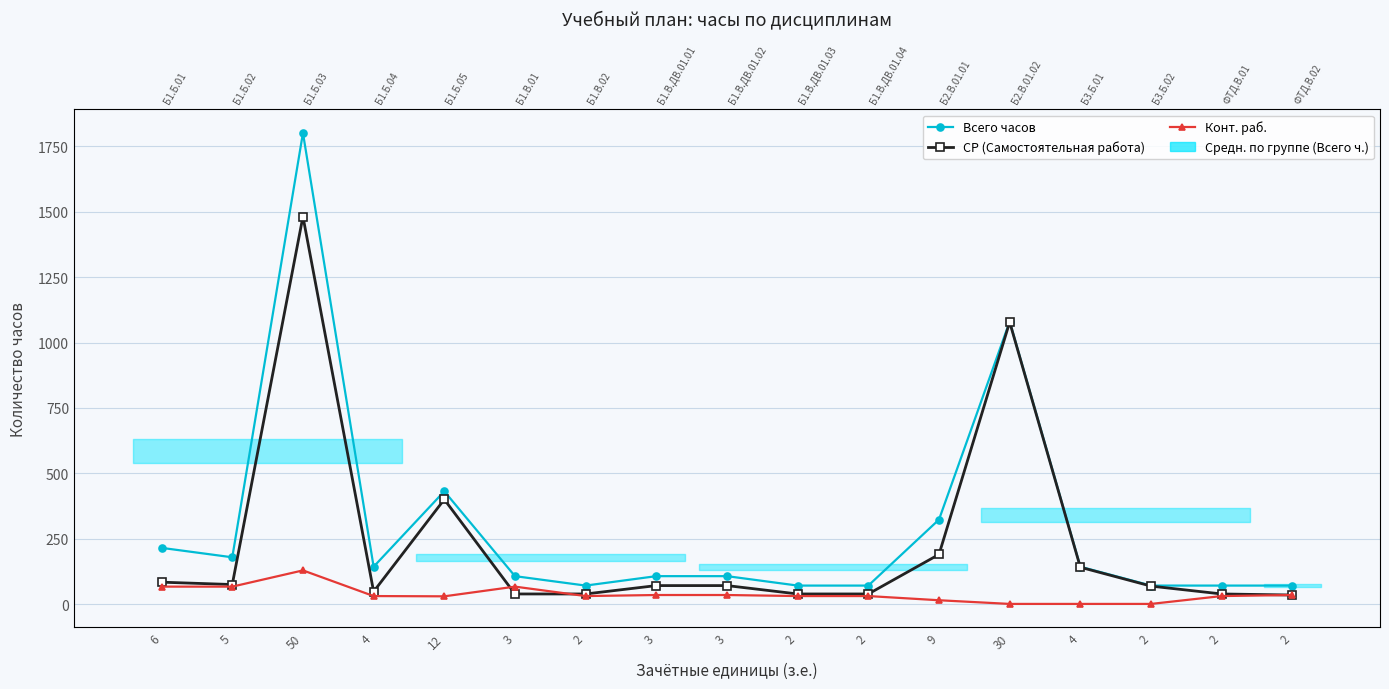

True or false: СР (Самостоятельная работа) has a value of 118 at 2.

False